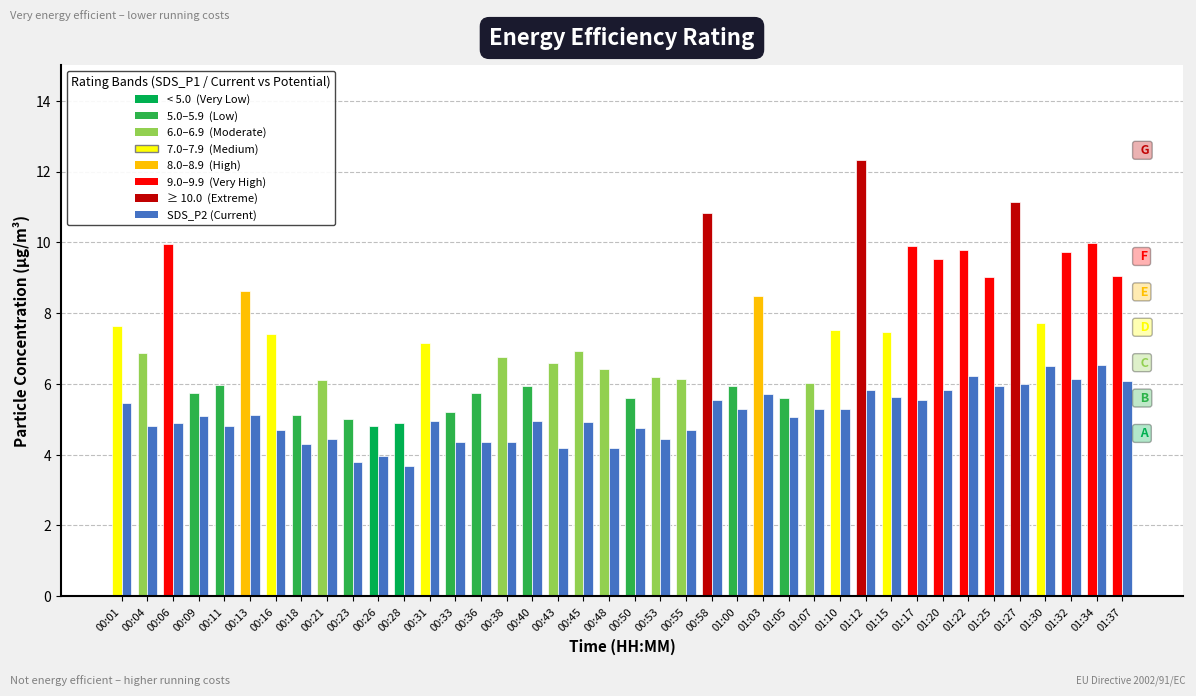

Between 01:34 and 00:58, which is larger?

01:34